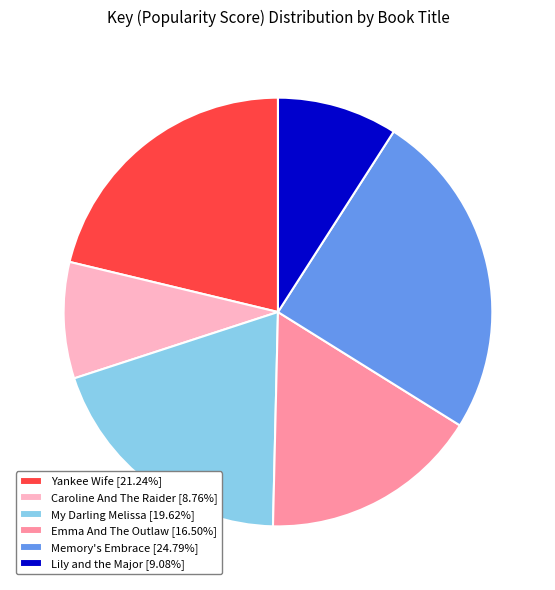

Does Emma And The Outlaw account for over 50% of the chart?

No